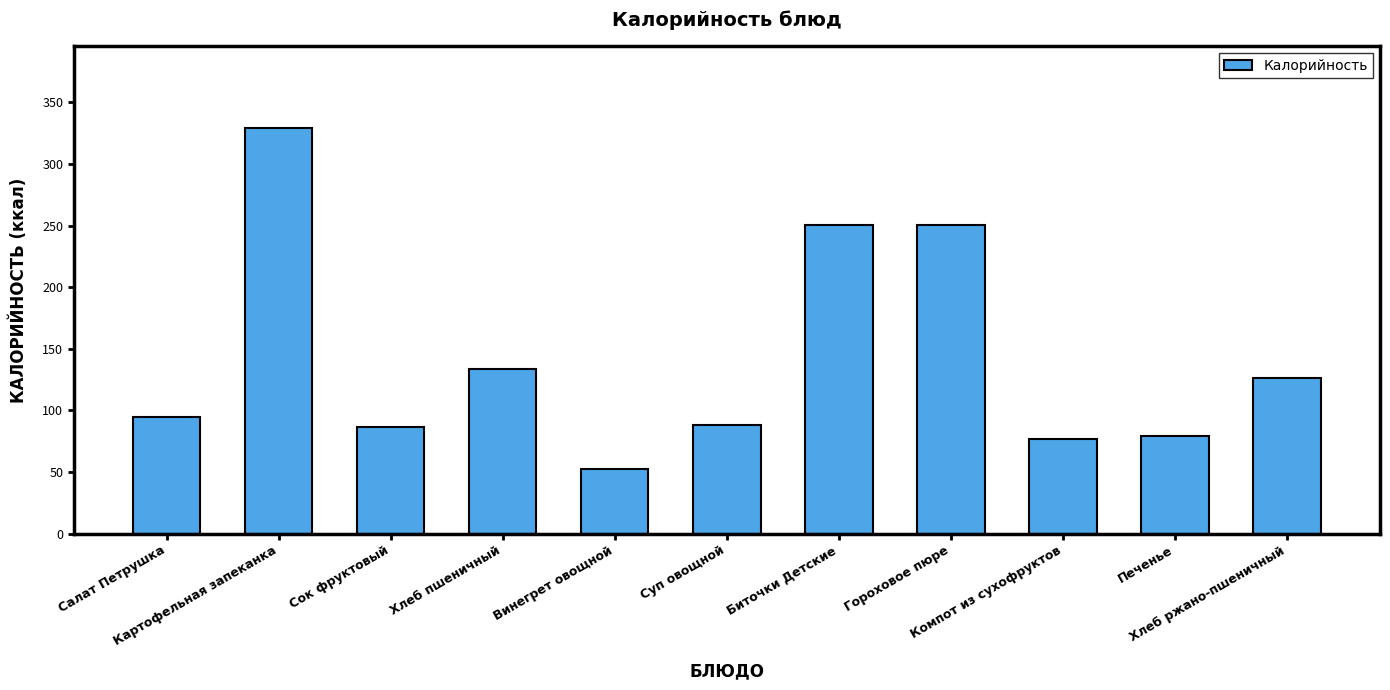

What is the minimum value shown in the chart?

52.7